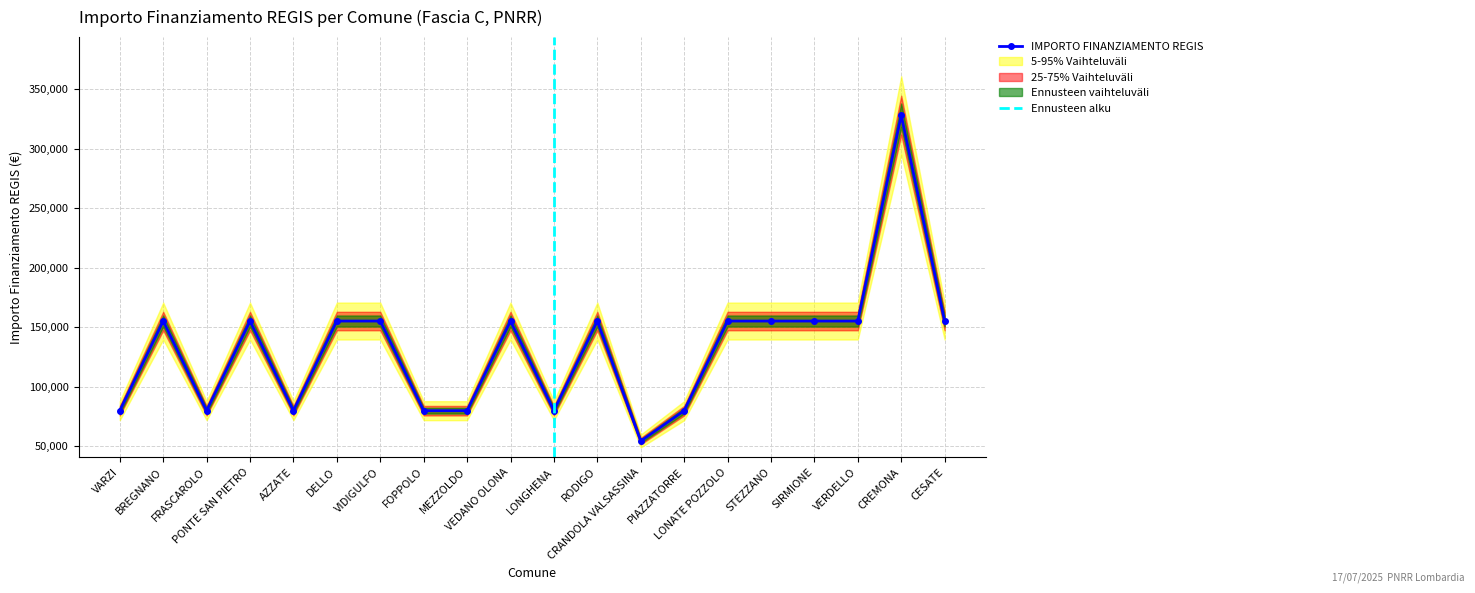

What is the value of the 5th point from the left?

79922